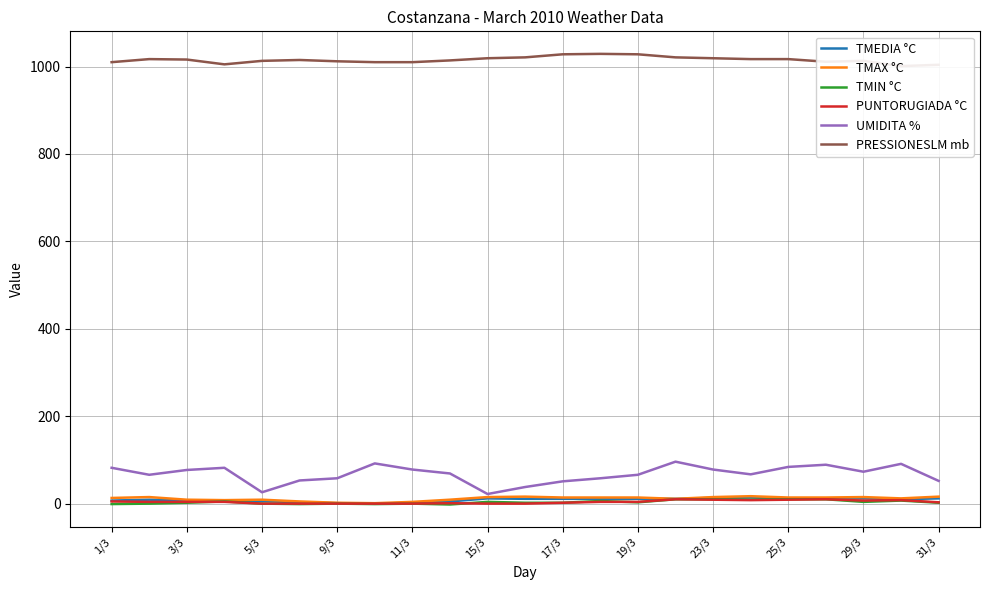

What is the minimum value shown in the chart?

-2